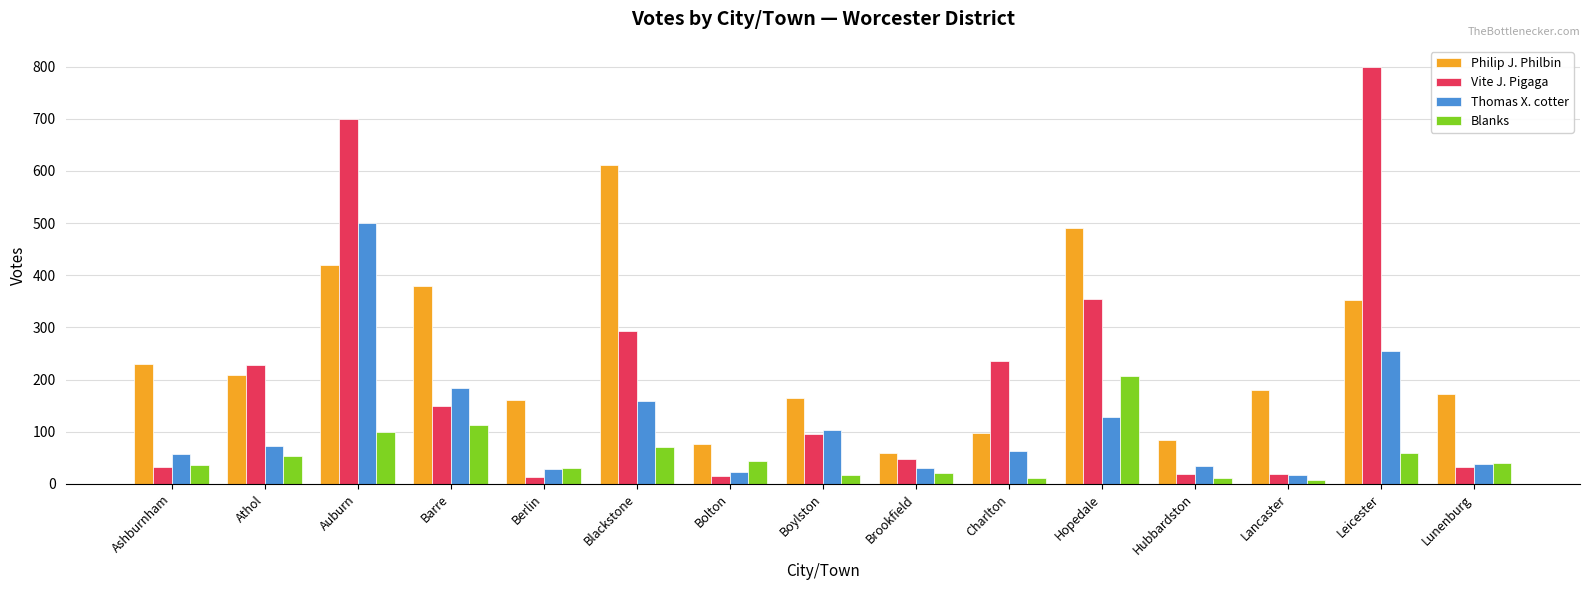

Between Berlin and Hubbardston, which series saw the biggest shift?

Philip J. Philbin